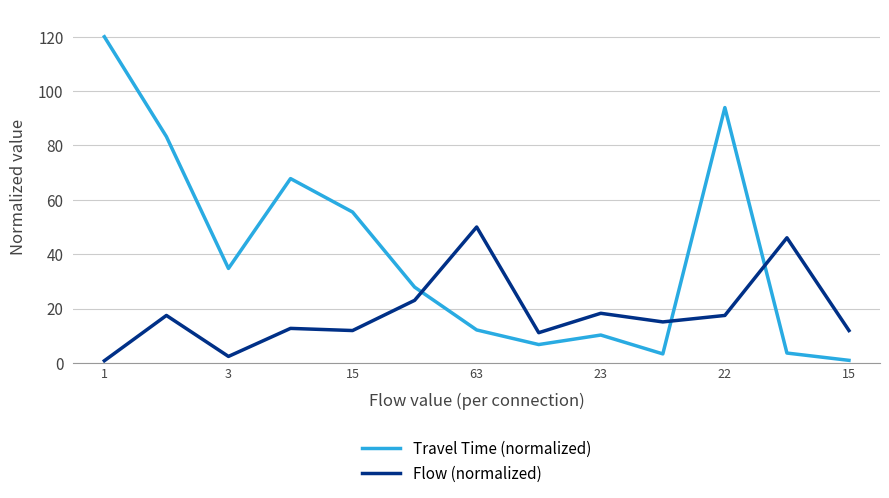

Which series has the largest range (max minus min)?

Travel Time (normalized)